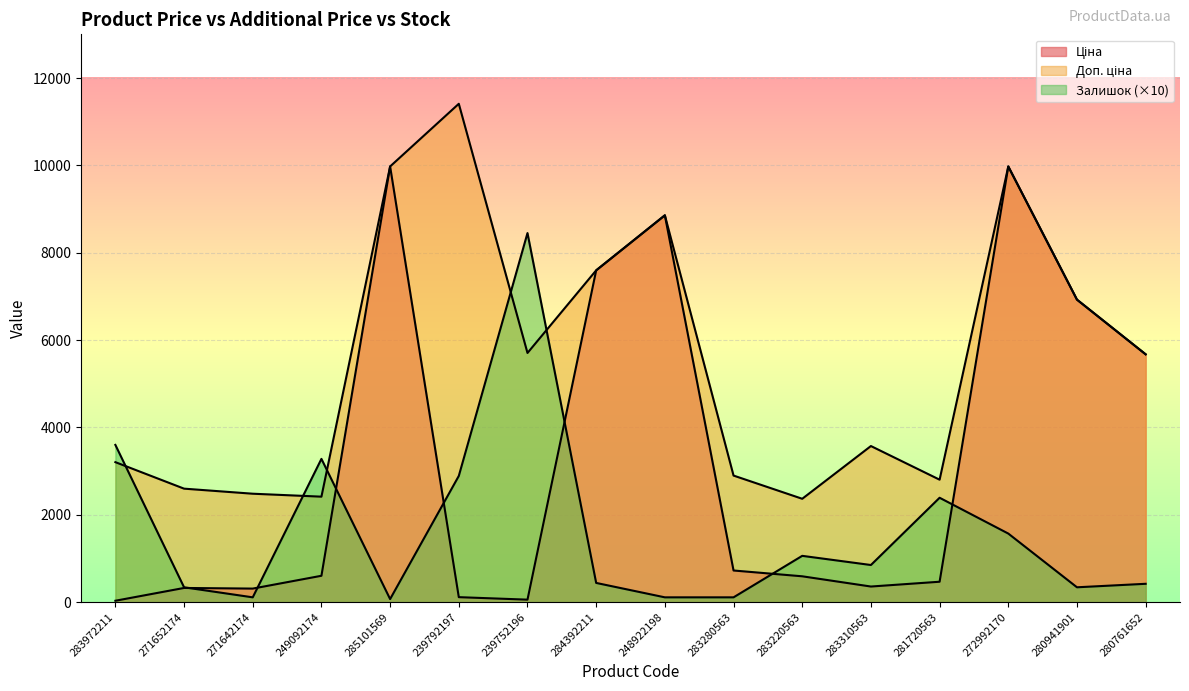

Reading right to left, transcribe all the data shown in this chart.

Ціна: 5673.8	6925.7	9975.0	467.3	357.4	591.6	724.5	8856.7	7596.5	57.0	114.1	9975.0	603.7	310.3	324.8	32.0
Доп. ціна: 5673.8	6925.7	9975.0	2803.6	3573.9	2366.5	2897.8	8856.7	7596.5	5705.0	11410.0	9975.0	2414.8	2482.4	2598.3	3205.0
Залишок: 420.0	340.0	1570.0	2390.0	850.0	1060.0	110.0	110.0	440.0	8450.0	2890.0	70.0	3280.0	110.0	340.0	3600.0